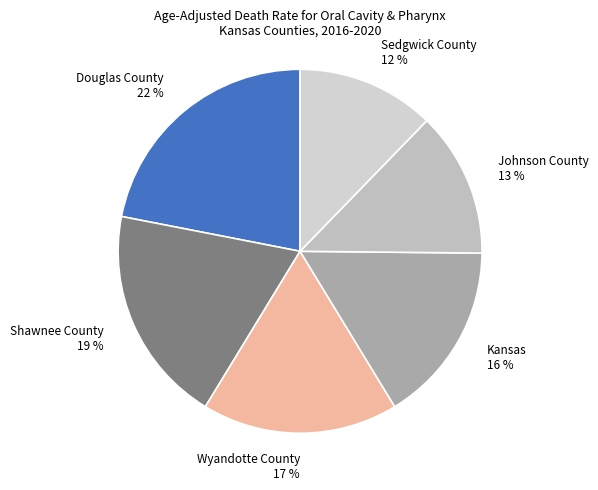

To the nearest percent, what percentage of the pie is Douglas County?

22%